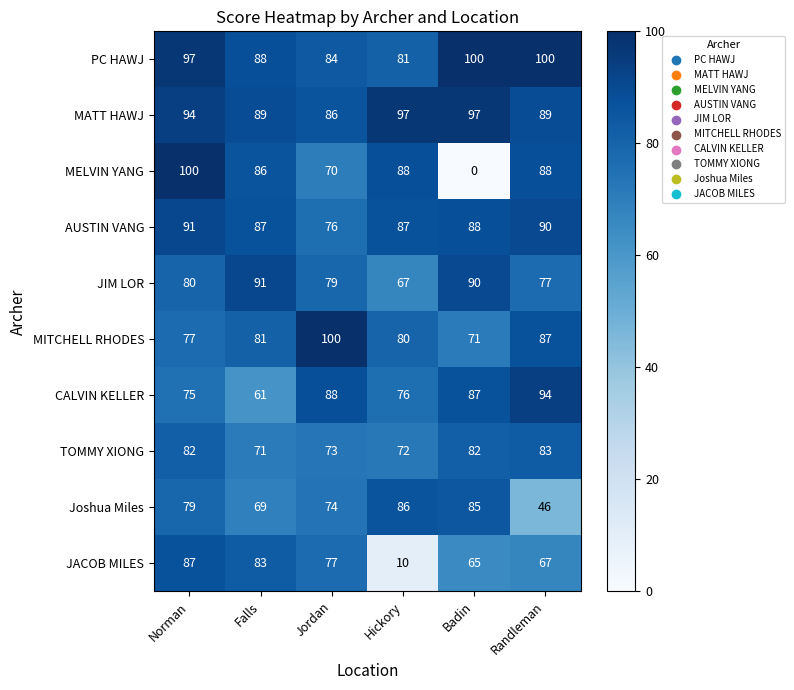

The value of TOMMY XIONG at Falls is 25. True or false?

False